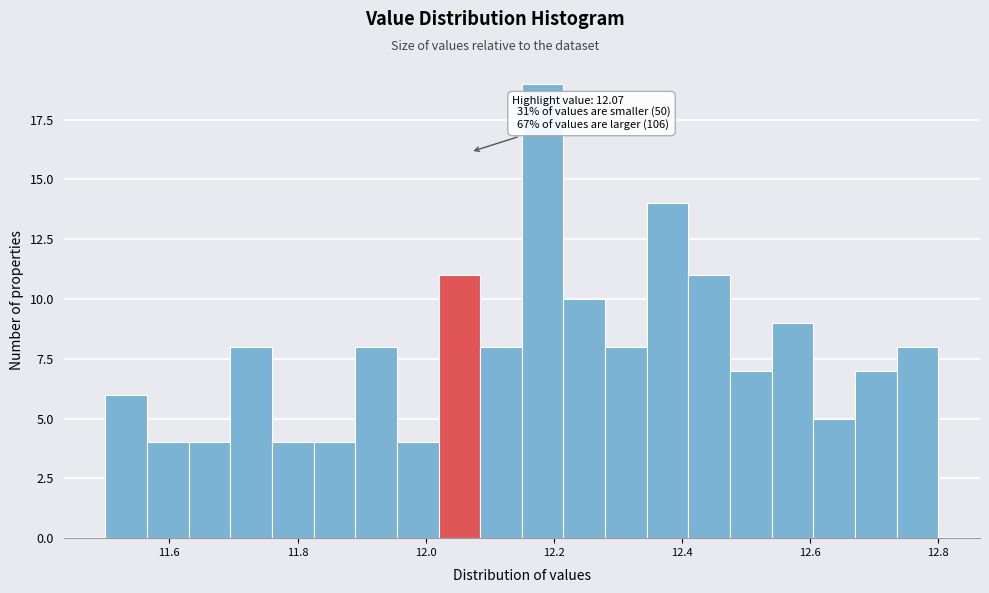

Around what value on the x-axis is the tallest bar? Give the approximate position of its centre, as read against the axis.

12.18